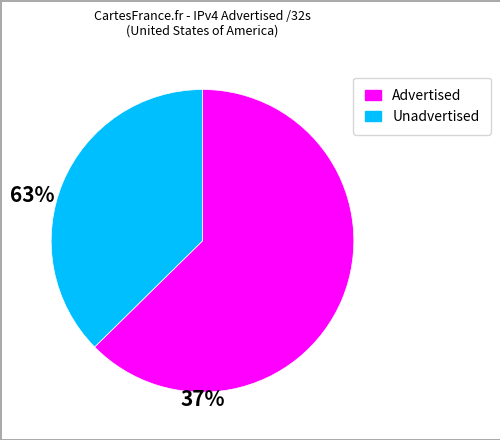

Does any single category account for the majority?

Yes